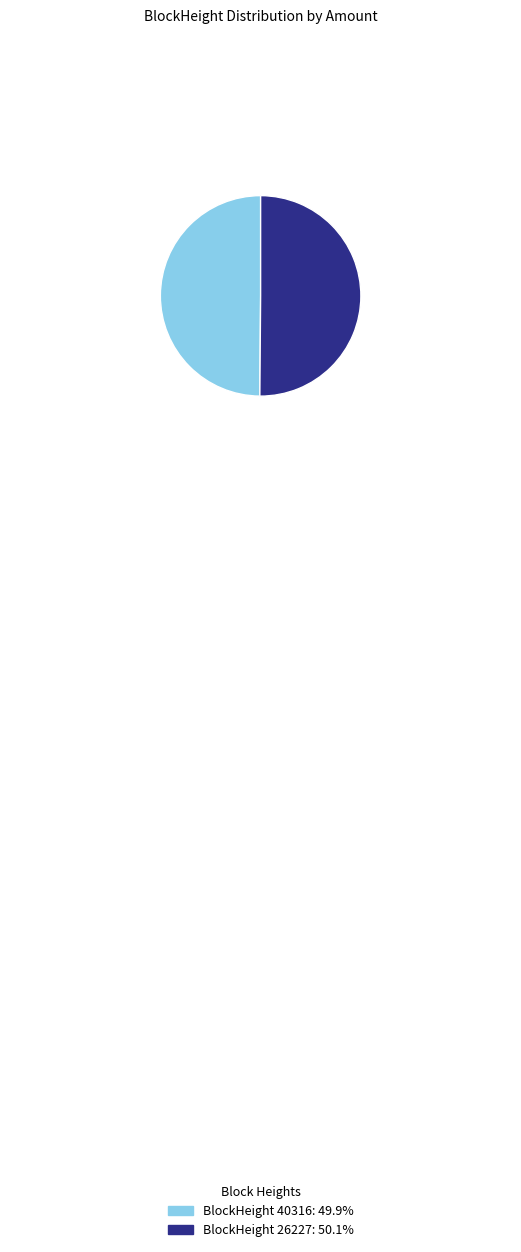

What is the smallest slice in the pie chart?

40316